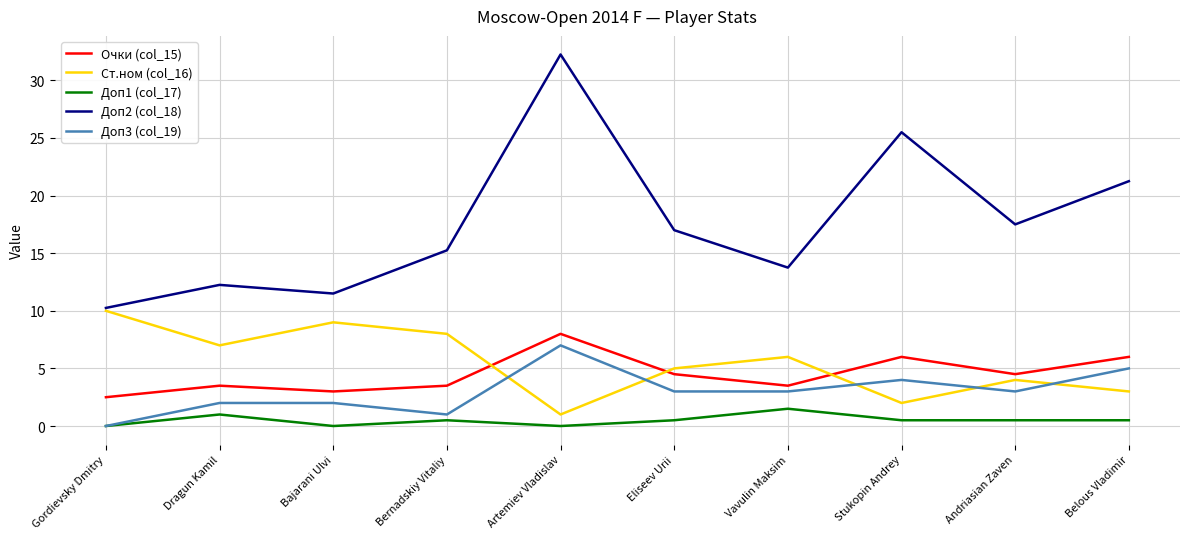

What is the average value of the Доп1 (col_17) series?

0.5